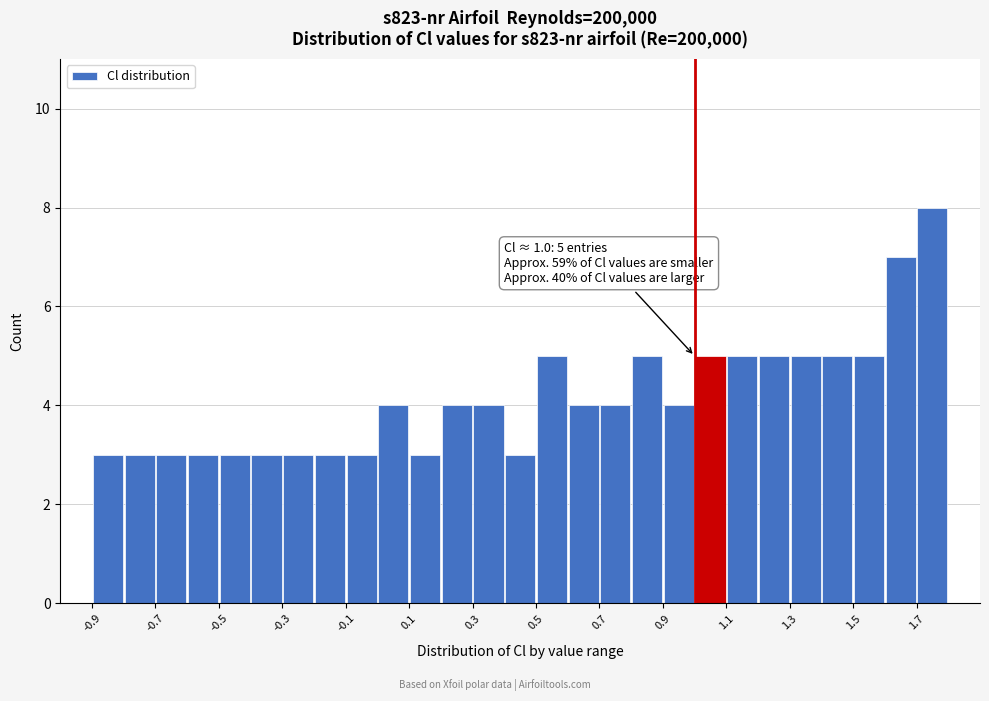

Which range on the x-axis has the tallest bar?

1.7 to 1.8